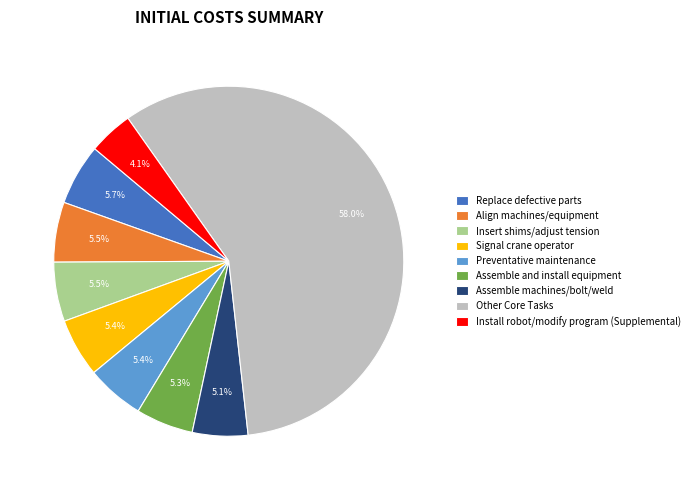

Which category has the smallest portion of the pie?

Install robot/modify program (Supplemental)